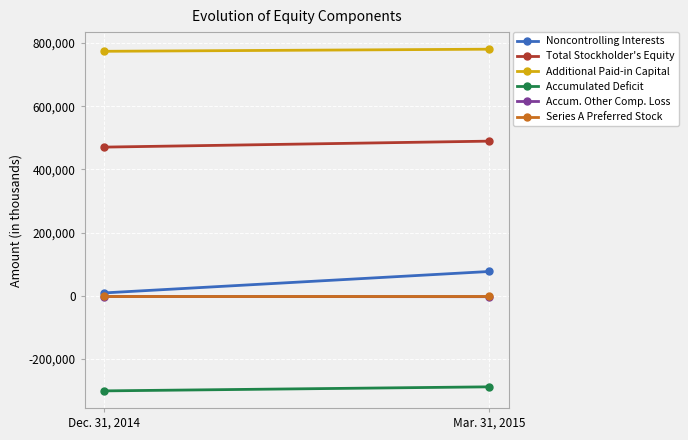

What is the difference between the Total Stockholder's Equity values at Mar. 31, 2015 and Dec. 31, 2014?

18949